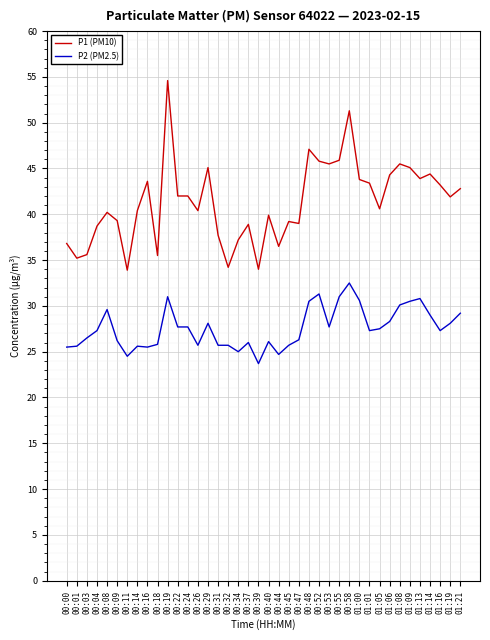

What are all the series names shown in the legend?

P1 (PM10), P2 (PM2.5)